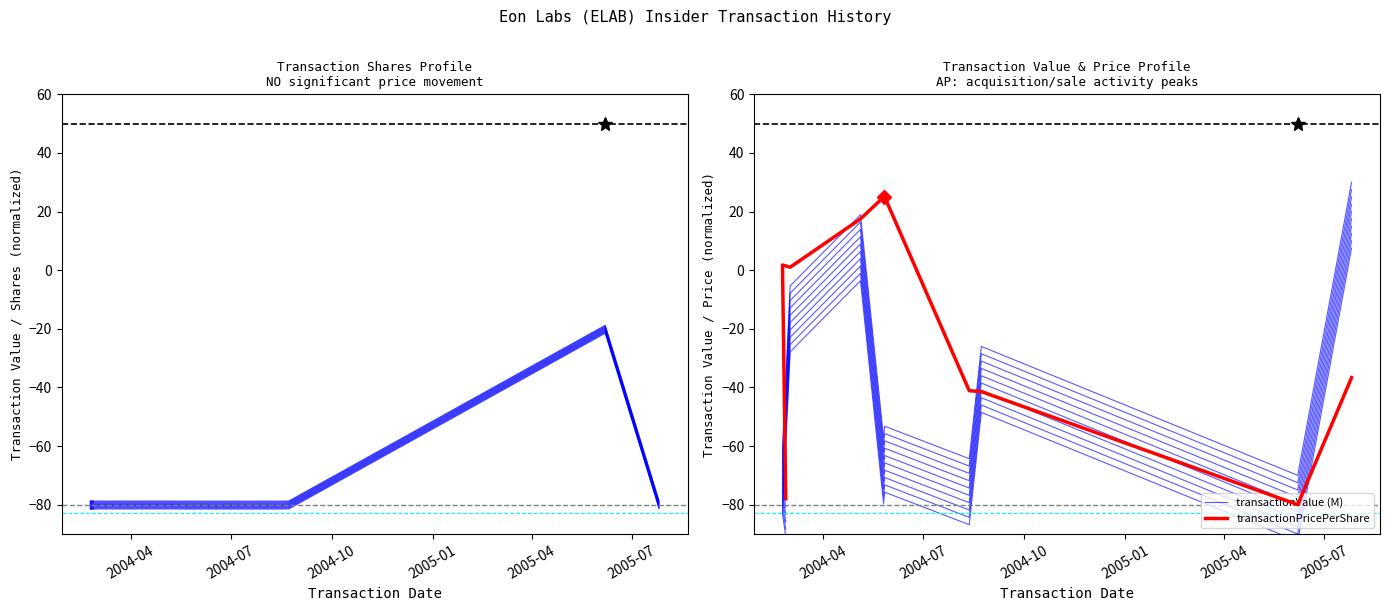

How many lines are shown in the chart?

3